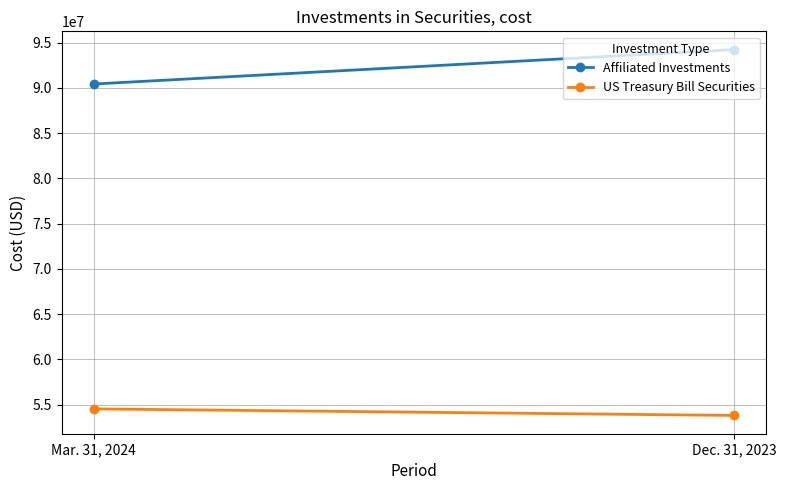

What is the total value across all series at Mar. 31, 2024?

144956691